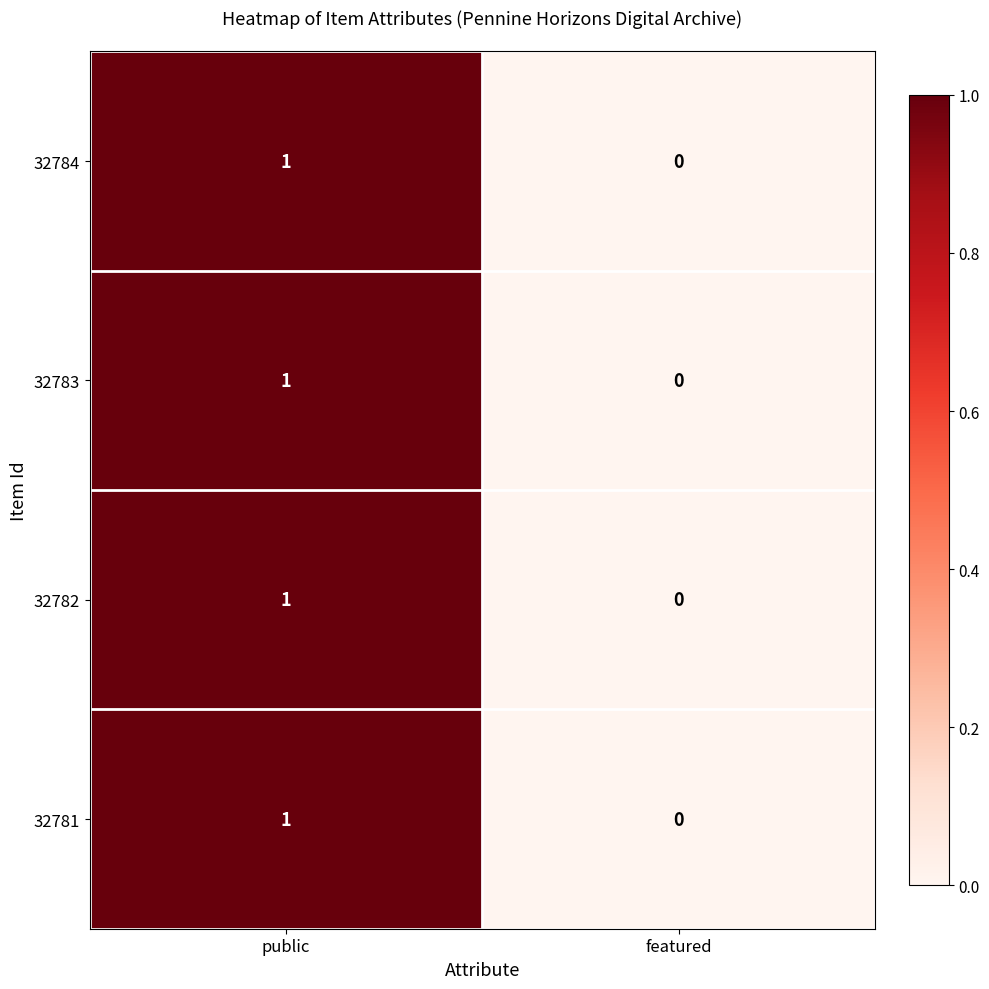

True or false: 32782 has a value of 1 at public.

True